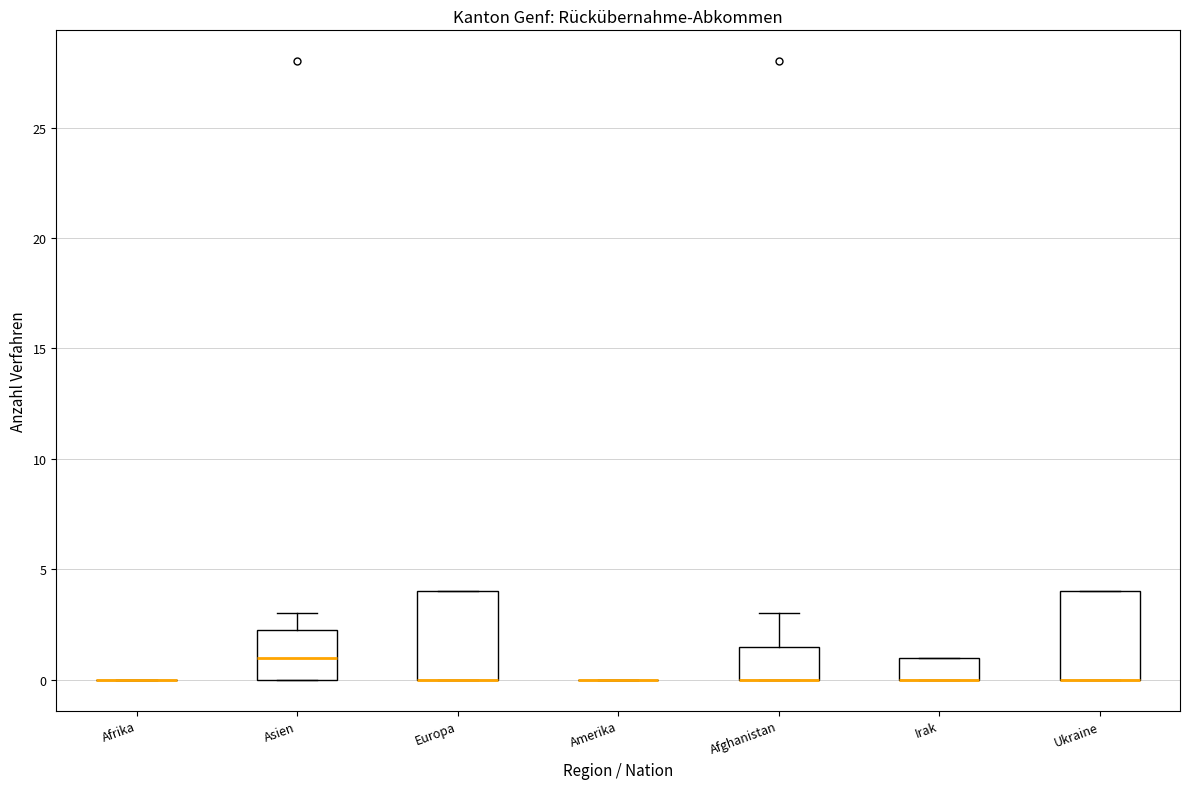

Reading left to right, read every box against the y-axis: the position of its median line, the range the box covers, and the ends of its whiskers. The values are not printed on the chart, so give them approximately, as read against the axis.

Afrika: box collapsed to a line at 0.0, whiskers 0.0 to 0.0
Asien: median 1.0, box 0.0 to 2.5, whiskers 0.0 to 3.0
Europa: median 0.0 (drawn on the box's lower edge), box 0.0 to 4.0, whiskers 0.0 to 4.0
Amerika: box collapsed to a line at 0.0, whiskers 0.0 to 0.0
Afghanistan: median 0.0 (drawn on the box's lower edge), box 0.0 to 1.5, whiskers 0.0 to 3.0
Irak: median 0.0 (drawn on the box's lower edge), box 0.0 to 1.0, whiskers 0.0 to 1.0
Ukraine: median 0.0 (drawn on the box's lower edge), box 0.0 to 4.0, whiskers 0.0 to 4.0